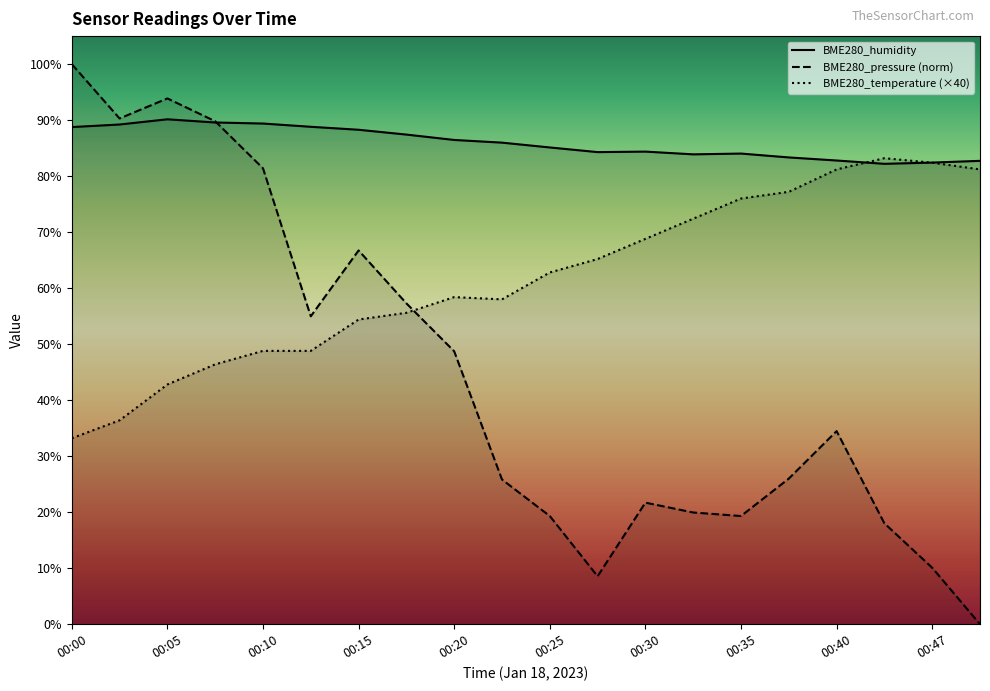

Does the chart display data point markers on the line(s)?

No